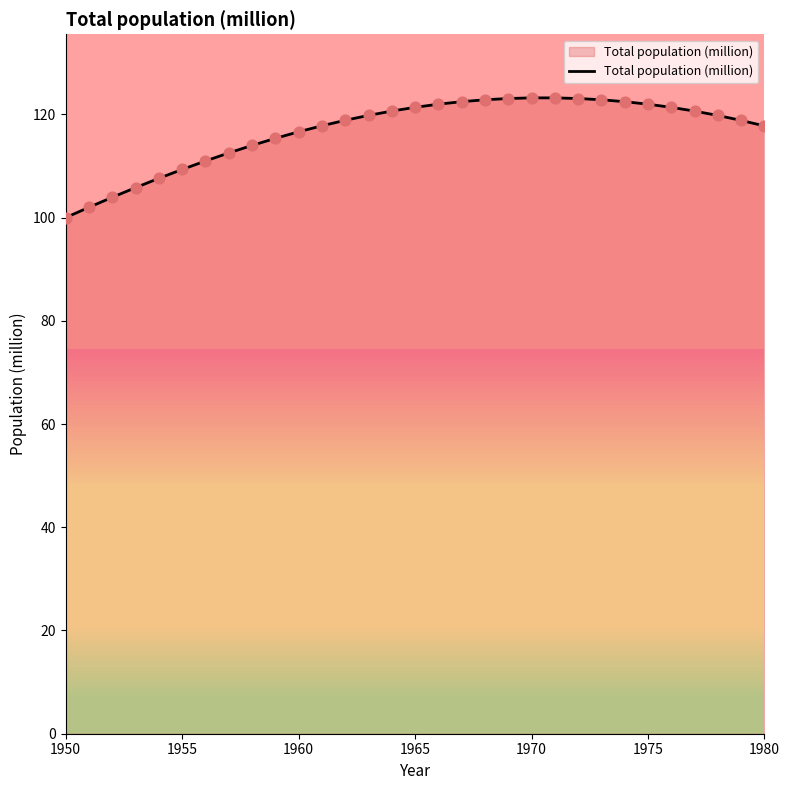

What is the difference between the maximum and minimum values?

23.2